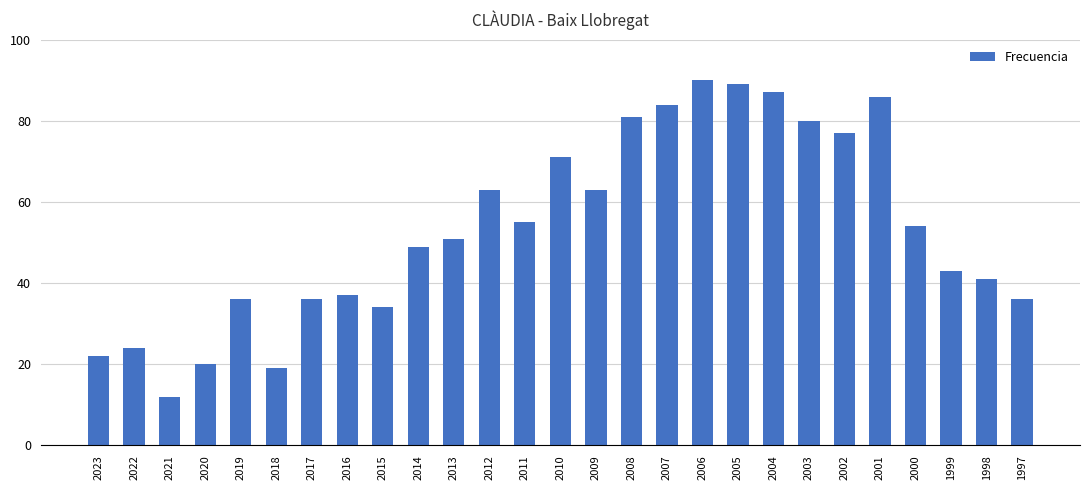

Reading left to right, list all the values displayed in this chart.

2023=22	2022=24	2021=12	2020=20	2019=36	2018=19	2017=36	2016=37	2015=34	2014=49	2013=51	2012=63	2011=55	2010=71	2009=63	2008=81	2007=84	2006=90	2005=89	2004=87	2003=80	2002=77	2001=86	2000=54	1999=43	1998=41	1997=36